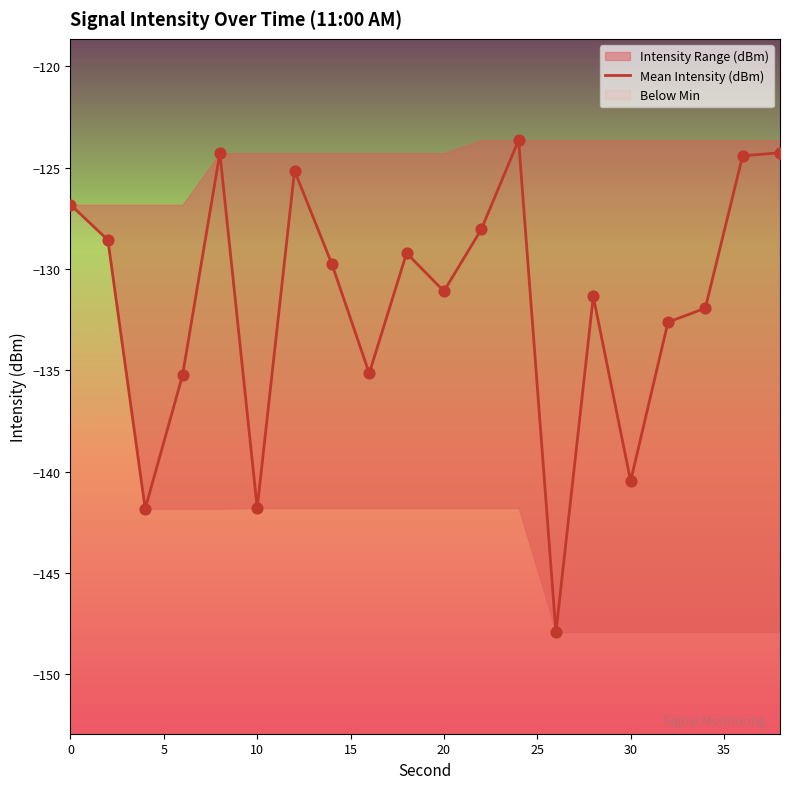

The value of Mean Intensity (dBm) at 30 is -240.5. True or false?

False